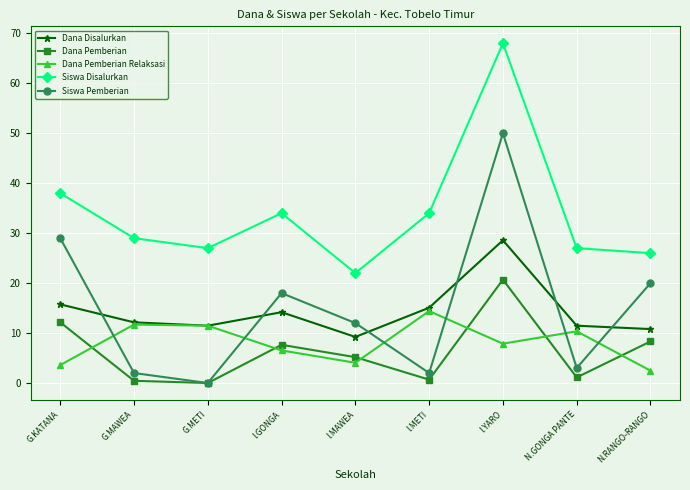

True or false: Dana Disalurkan has more than 0 points higher than both neighbors.

True